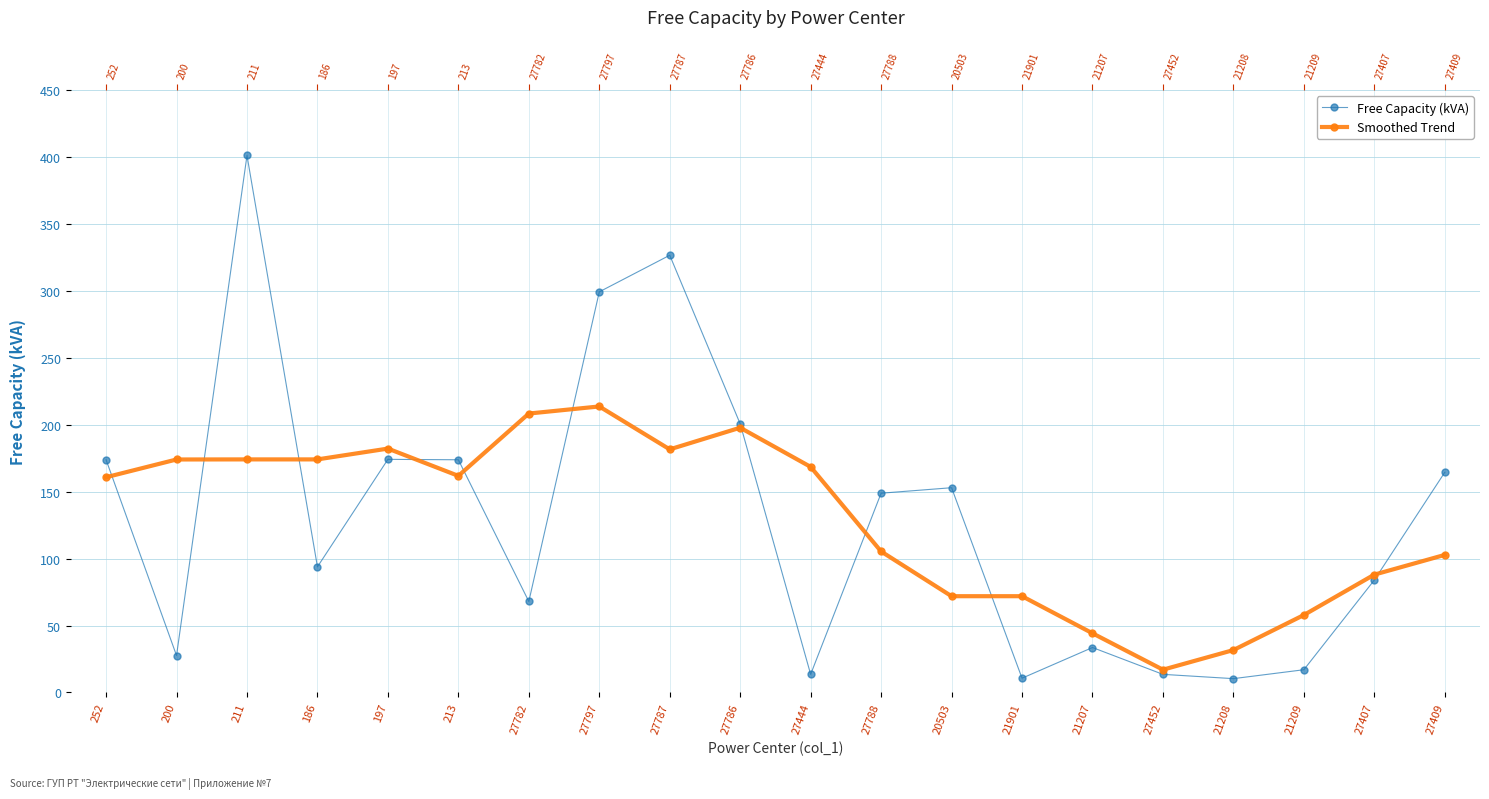

Does the chart have visible grid lines?

Yes